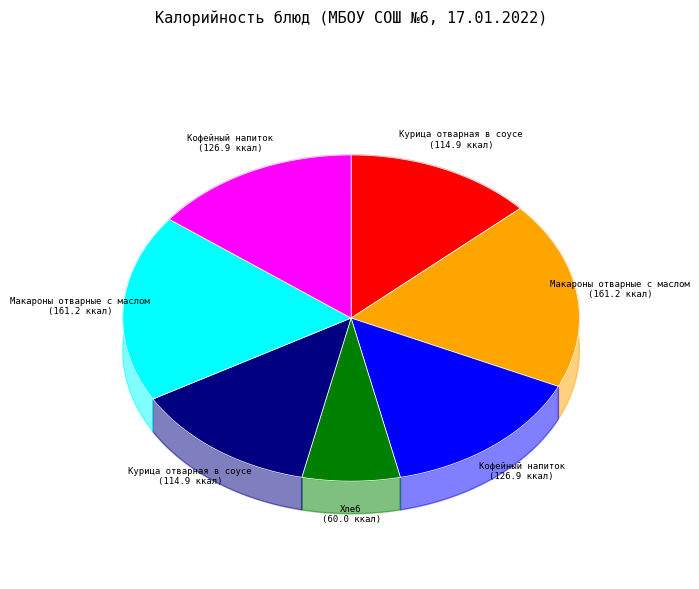

What percentage is the Курица отварная в соусе (Обед) slice, to the nearest percent?

13%